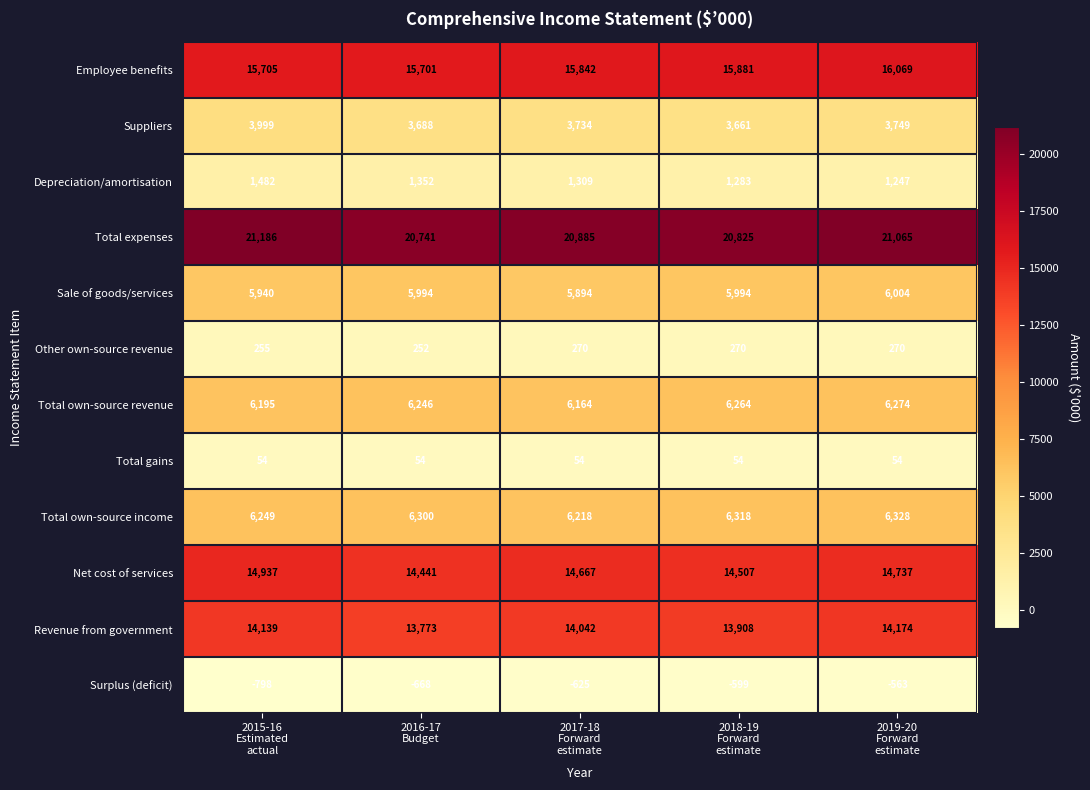

What is the total value across all series at 2017-18
Forward
estimate?

88454